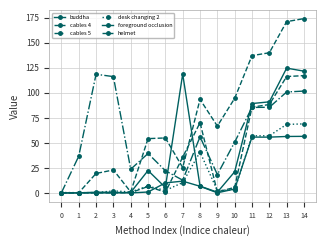

What is the difference between the maximum and second lowest values in the cables 5 series?

105.5